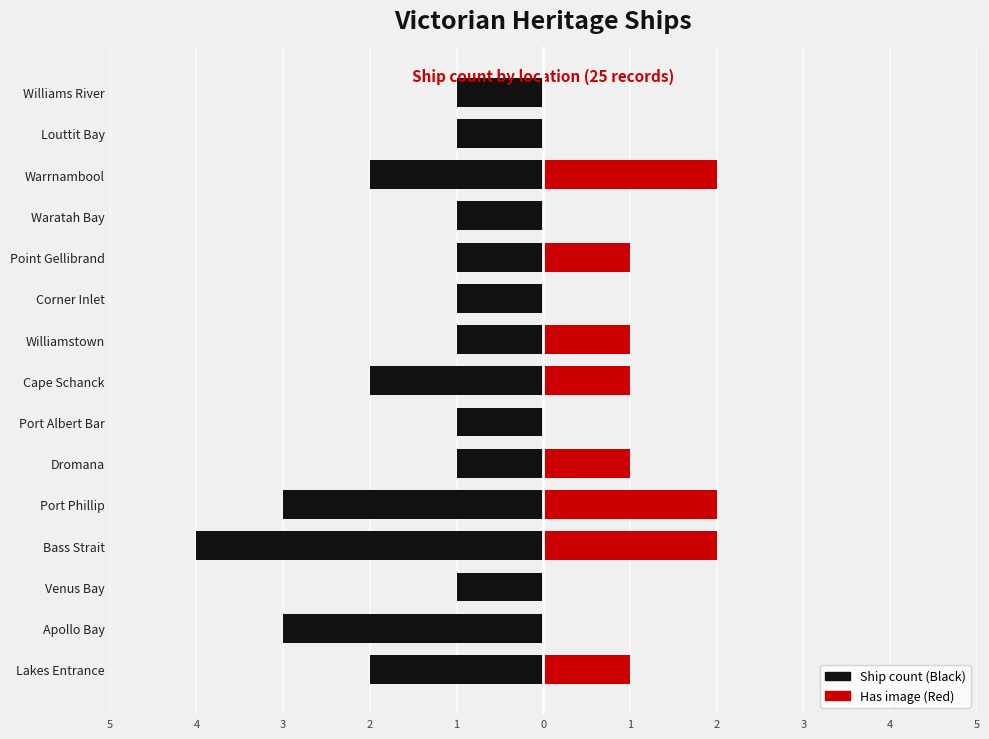

How many bars are there in each group?

2